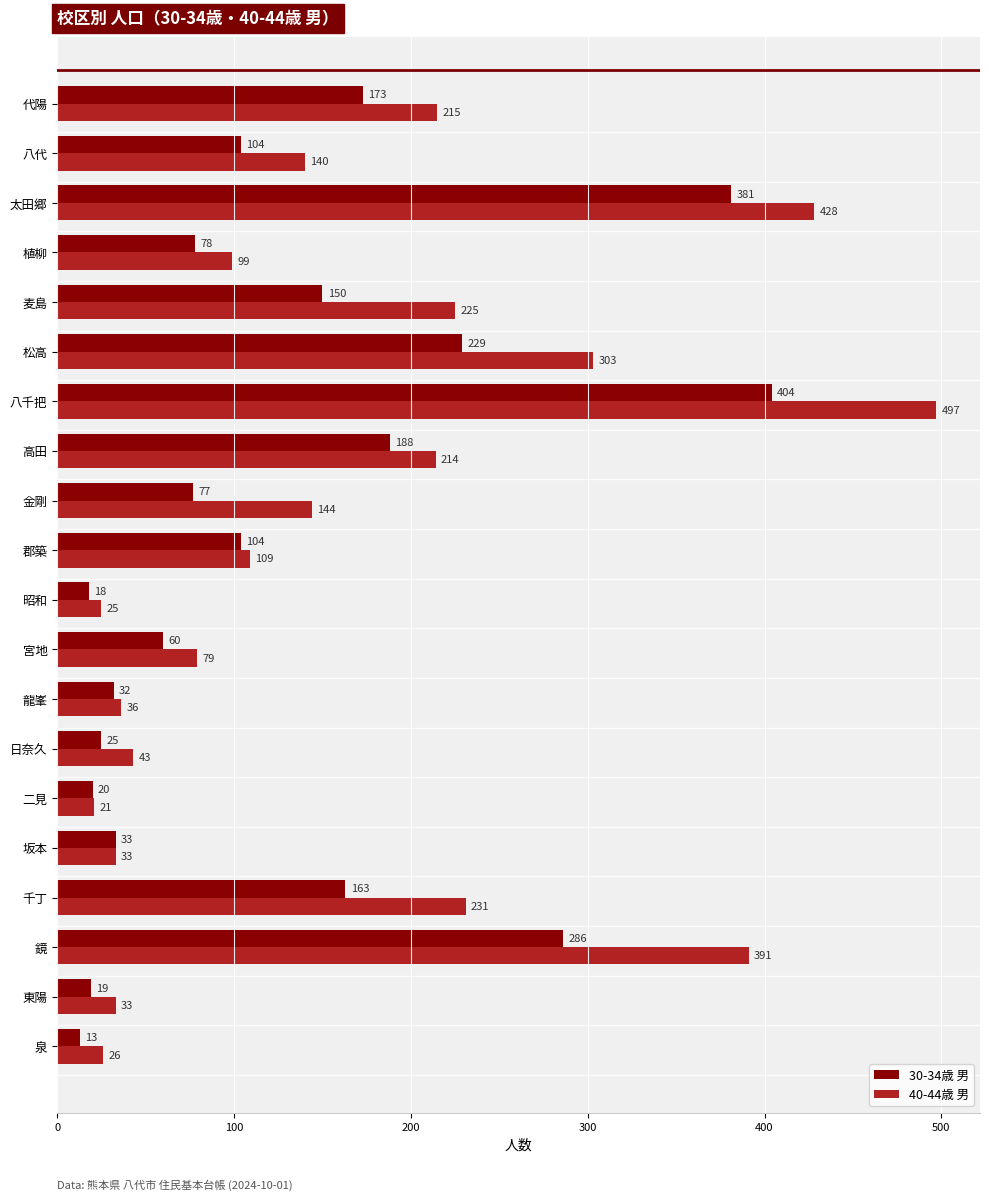

What is the difference between the maximum and minimum values in the 40-44歳 男 series?

476